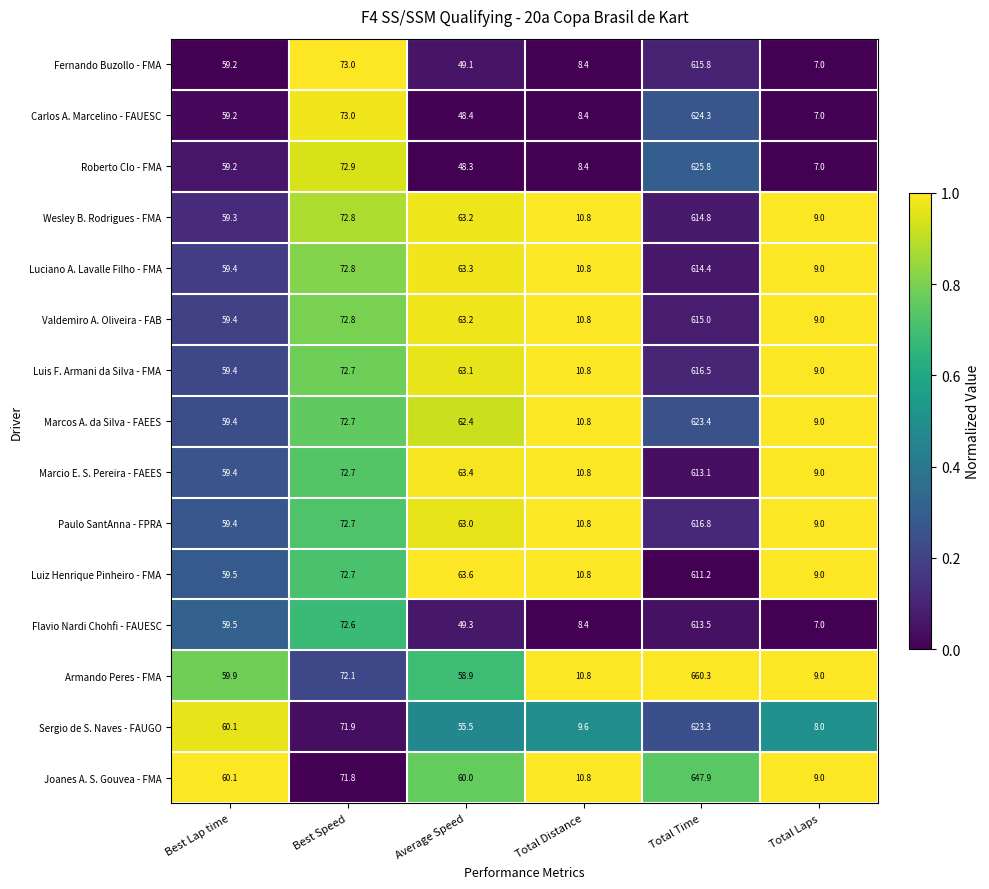

List the labels in order of Wesley B. Rodrigues - FMA value, smallest first.

Total Laps, Total Distance, Best Lap time, Average Speed, Best Speed, Total Time